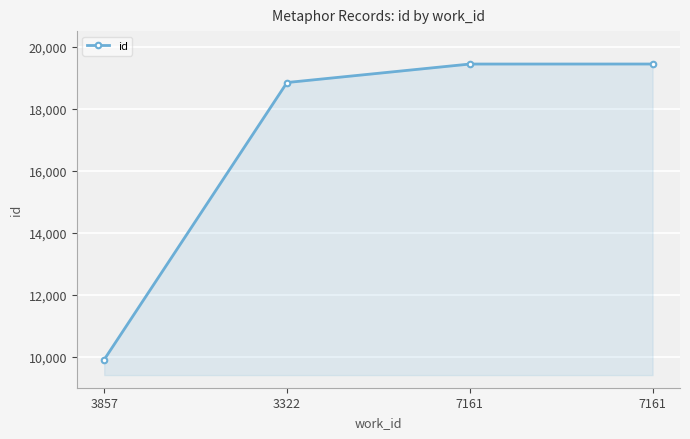

Count the number of data series in this chart.

1